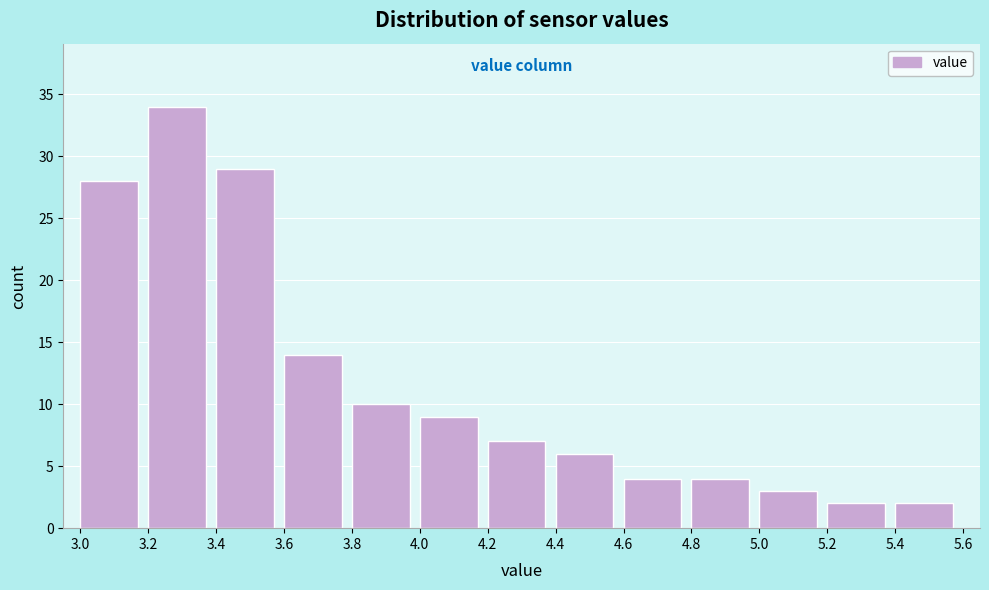

What is the height of the bar covering 3.4 to 3.6 on the x-axis? The values are not printed on the chart, so give them approximately, as read against the axis.

29